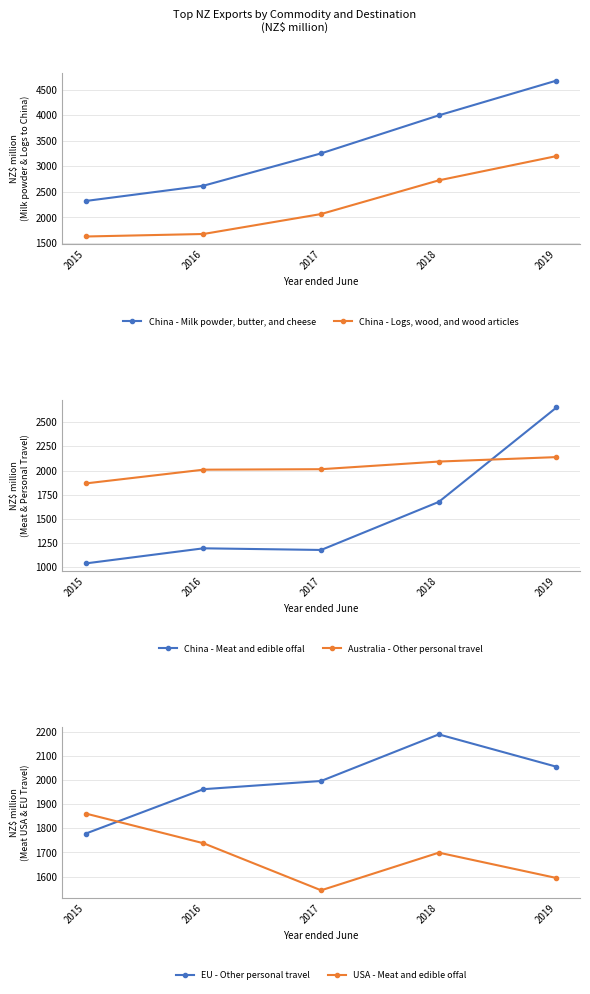

Between 2015 and 2019, which is larger?

2019